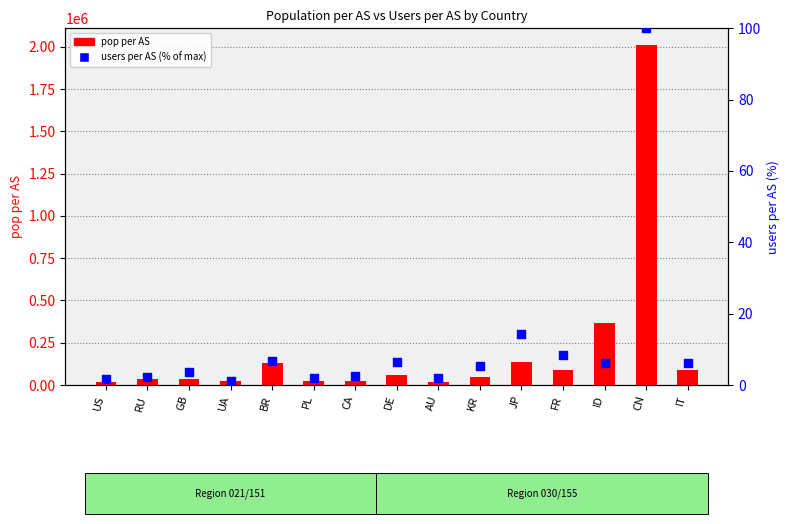

At which category is the sum across all series the highest?

CN